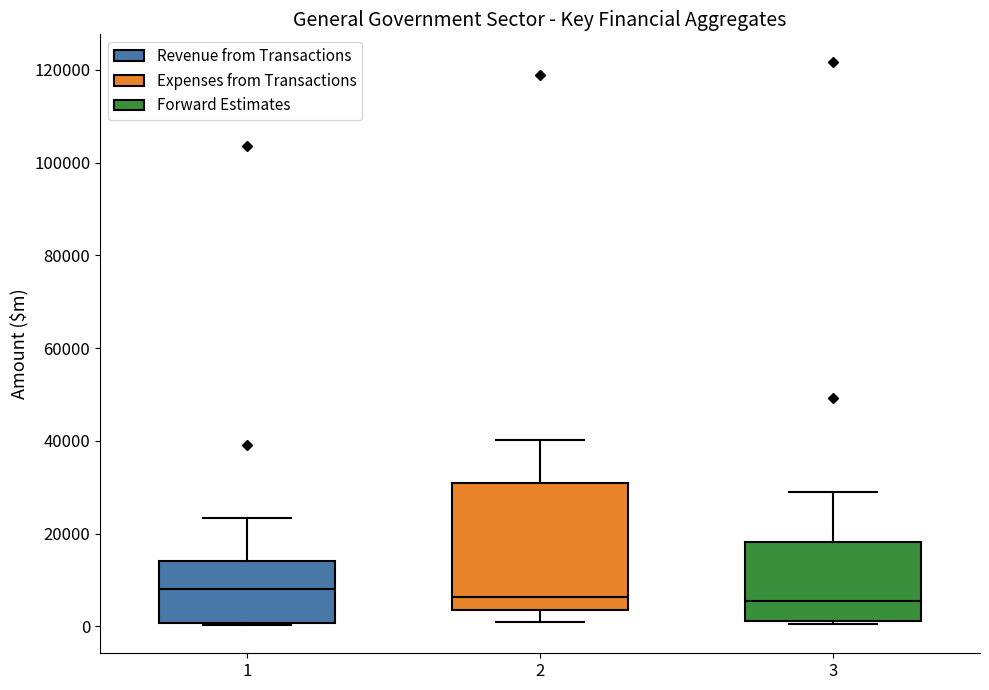

Where does the upper whisker of the box at x = 1 end on the y-axis? The values are not printed on the chart, so give them approximately, as read against the axis.

24000